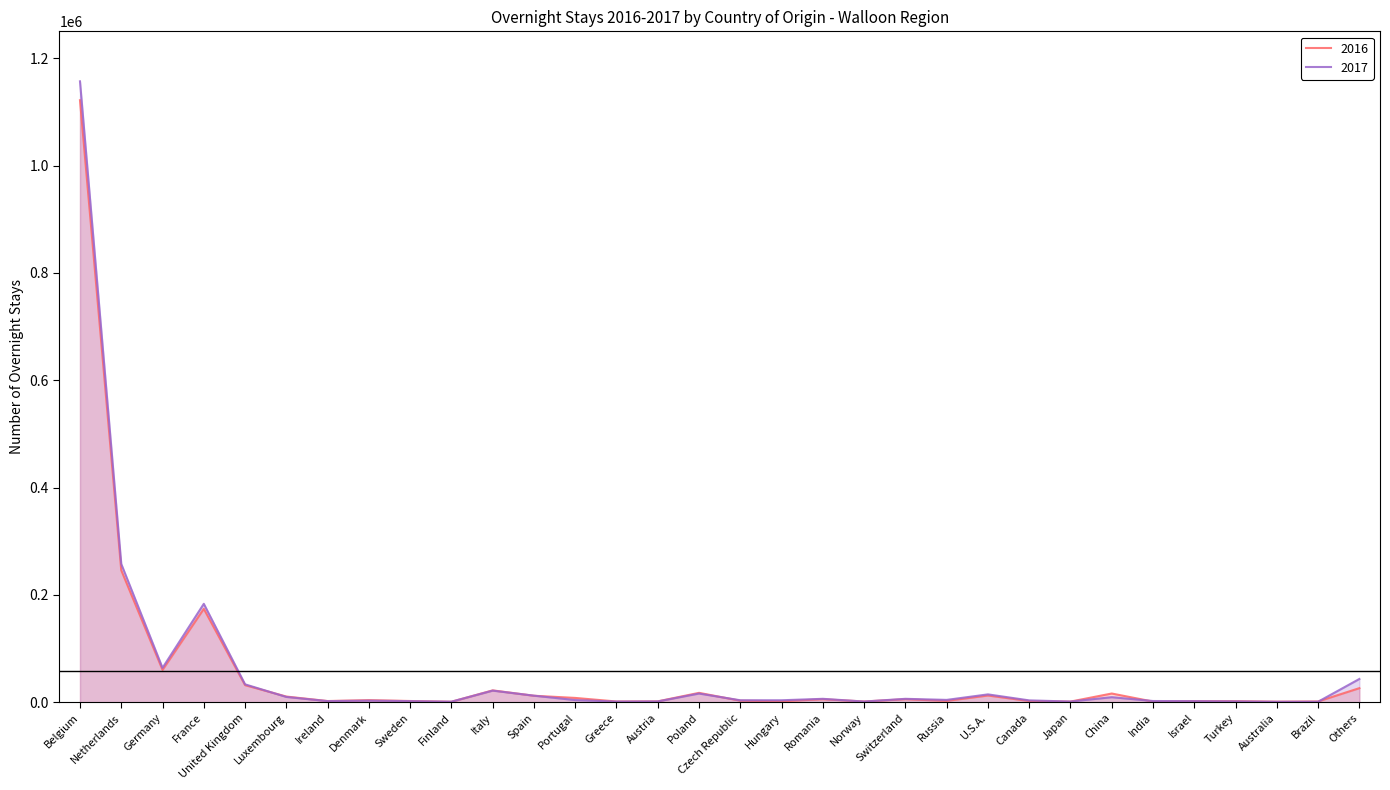

What is the value of the 2017 point at the 26th from the left?

9407